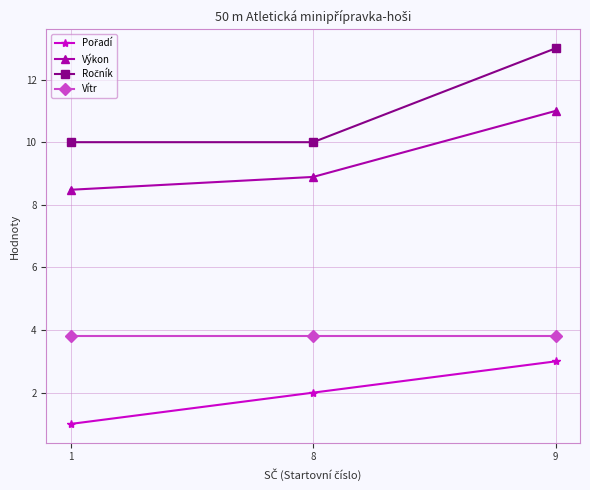

Is it true that Vítr equals 3.8 at 1?

True